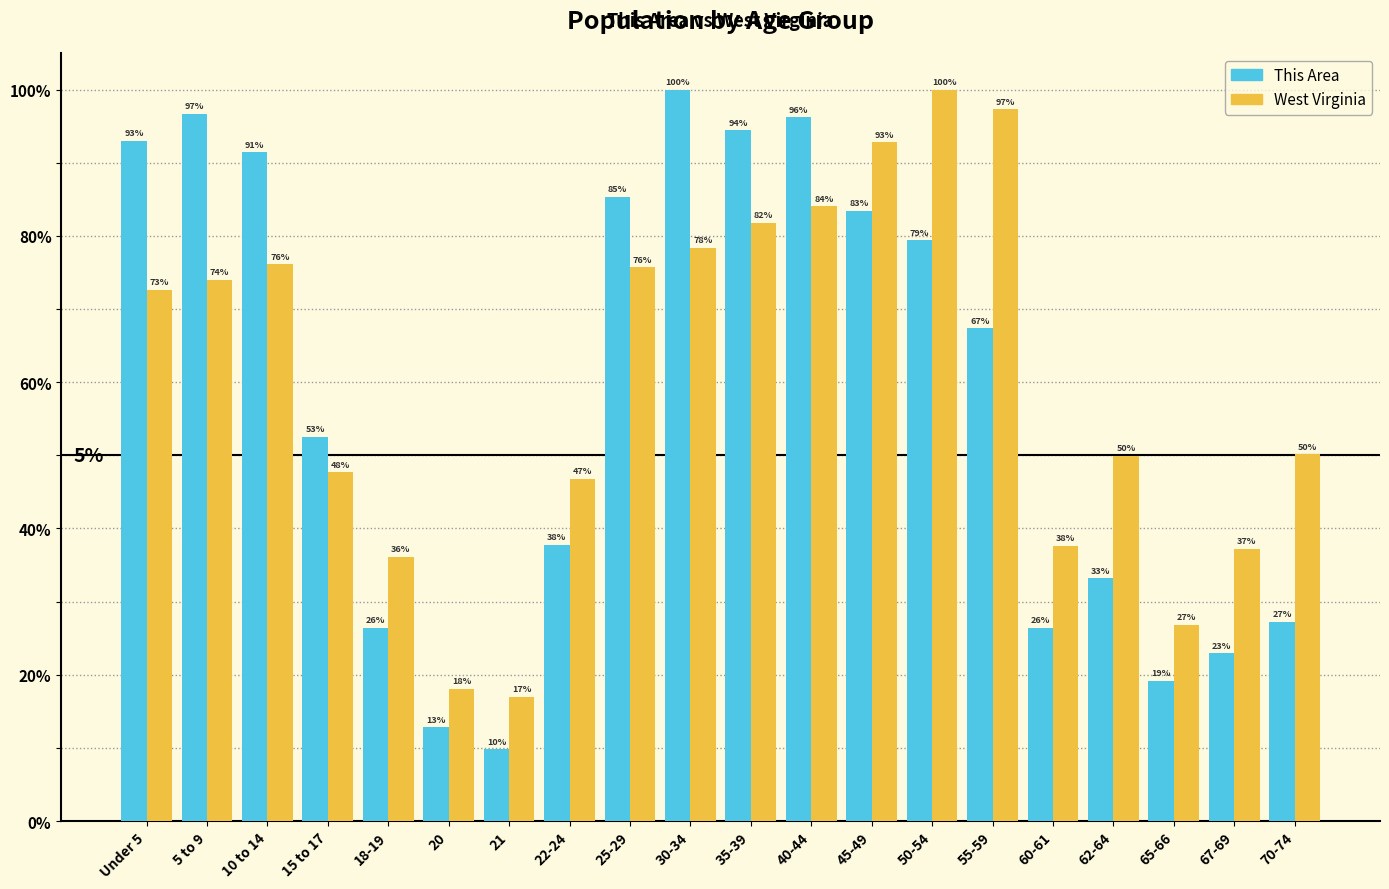

Where is This Area nearest to the value 54?

15 to 17